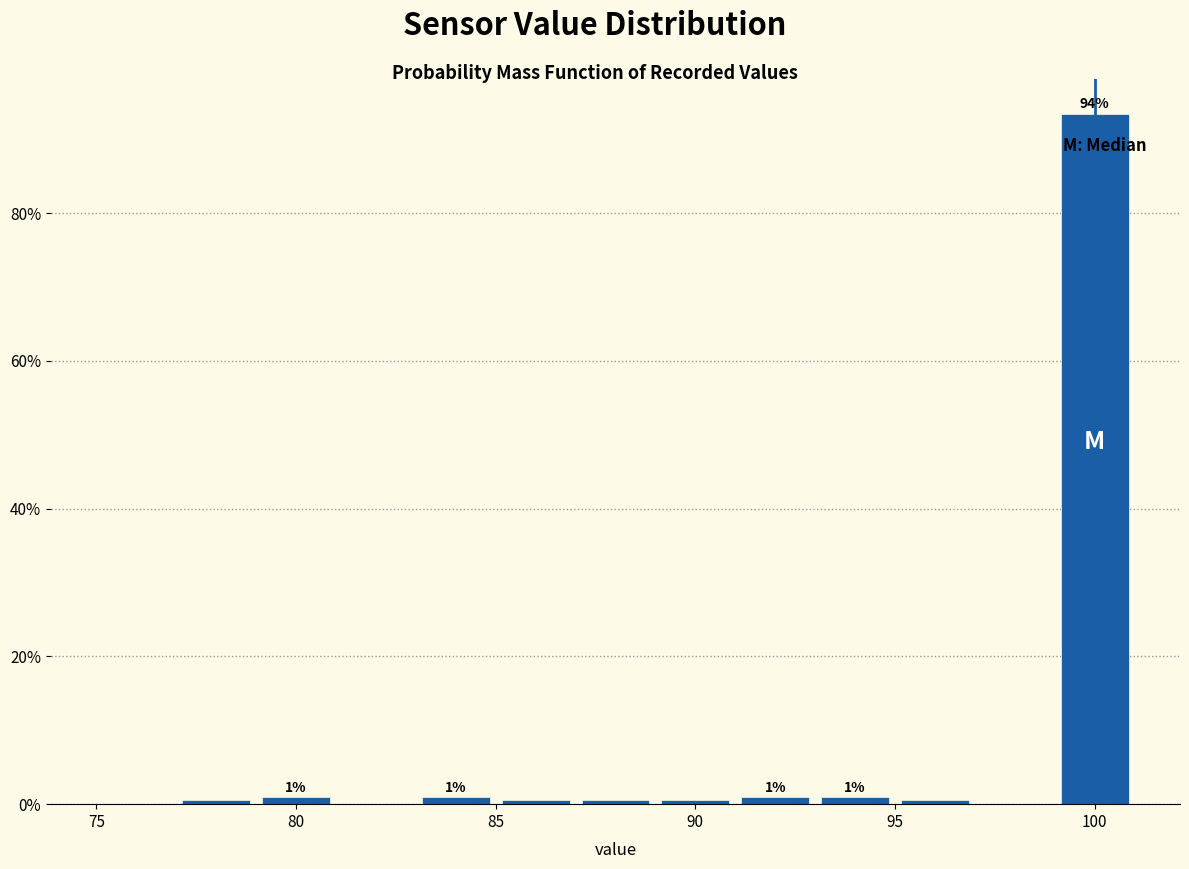

Which range on the x-axis has the tallest bar?

99 to 101